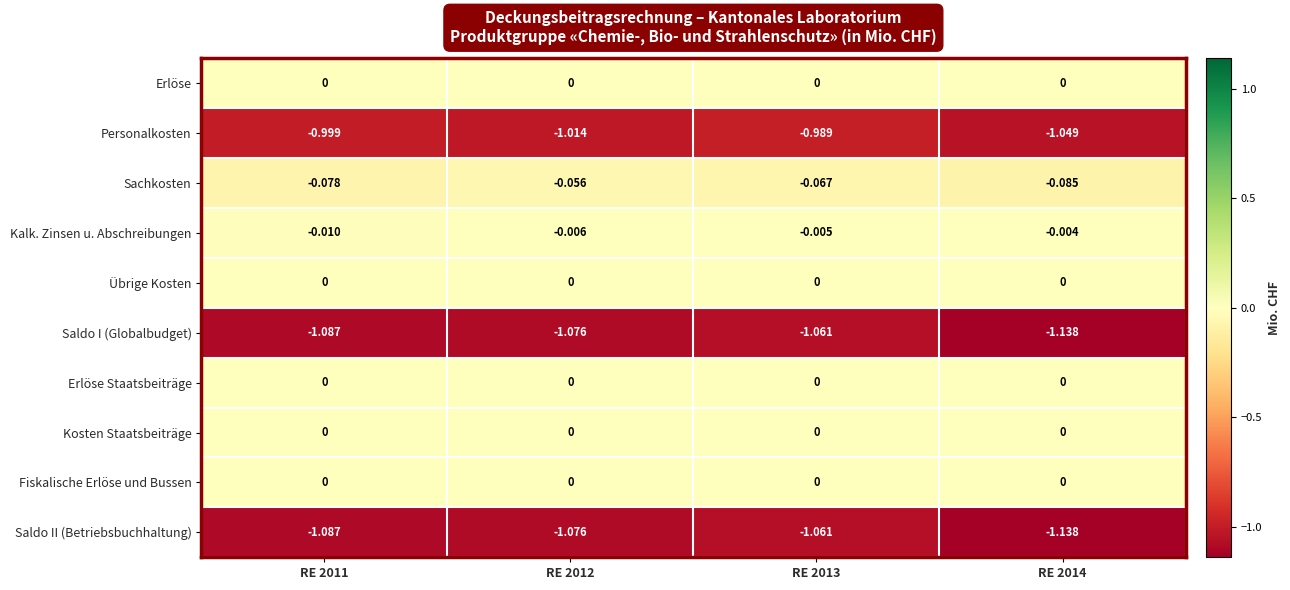

Is the value of Kosten Staatsbeiträge at RE 2012 greater than the value of Saldo I (Globalbudget) at RE 2012?

Yes